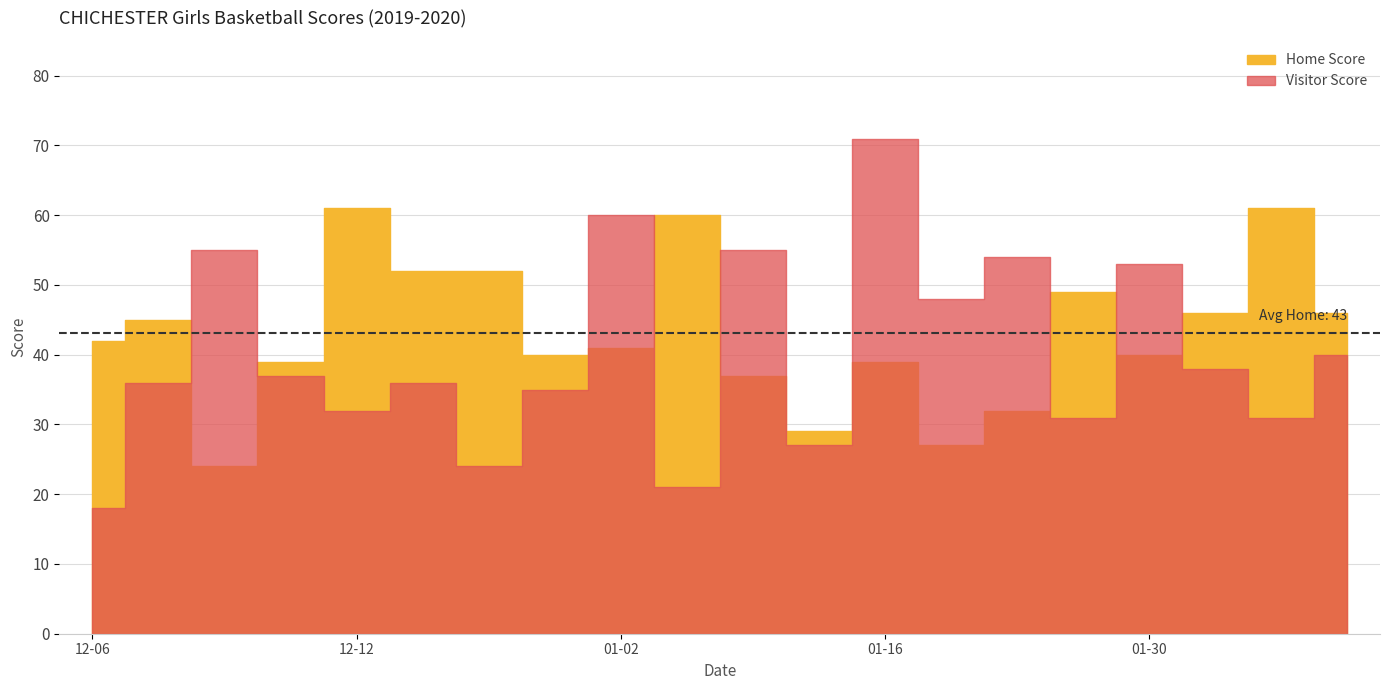

Reading left to right, what are all the values shown in this chart?

Home Score: 42	45	24	39	61	52	52	40	41	60	37	29	39	27	32	49	40	46	61	46
Visitor Score: 18	36	55	37	32	36	24	35	60	21	55	27	71	48	54	31	53	38	31	40